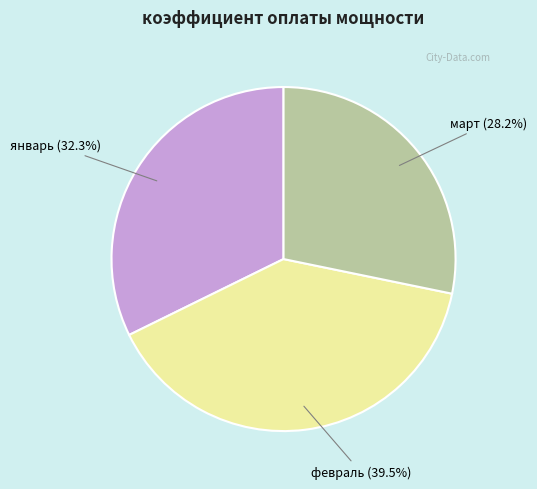

What is the largest slice in the pie chart?

февраль